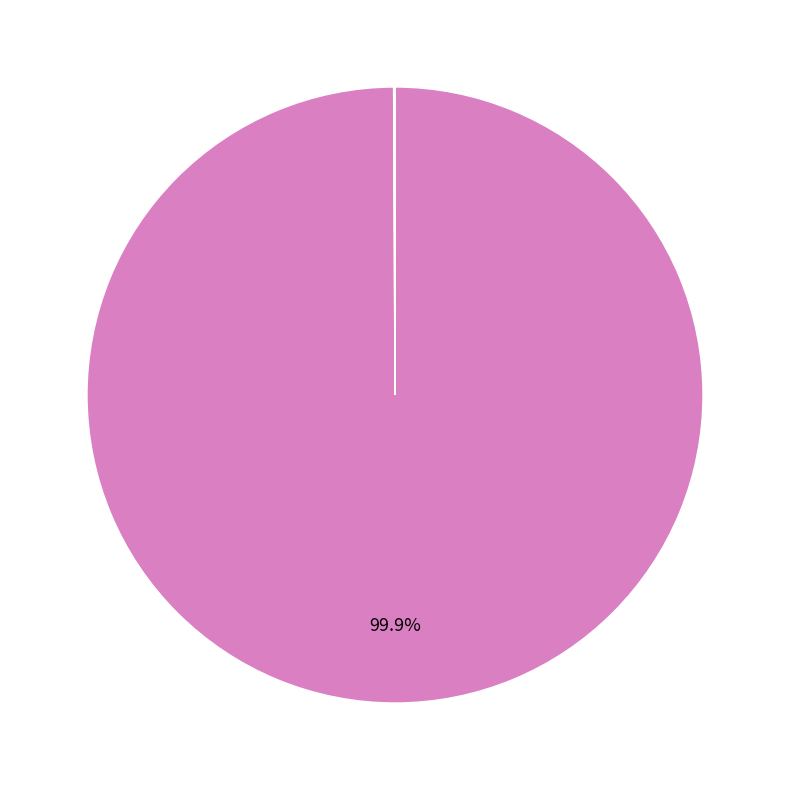

Does any single category account for the majority?

Yes